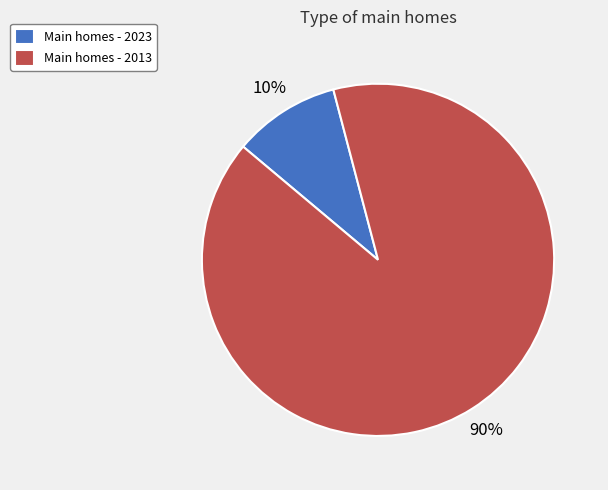

Rank the categories by value from highest to lowest.

Main homes - 2013, Main homes - 2023